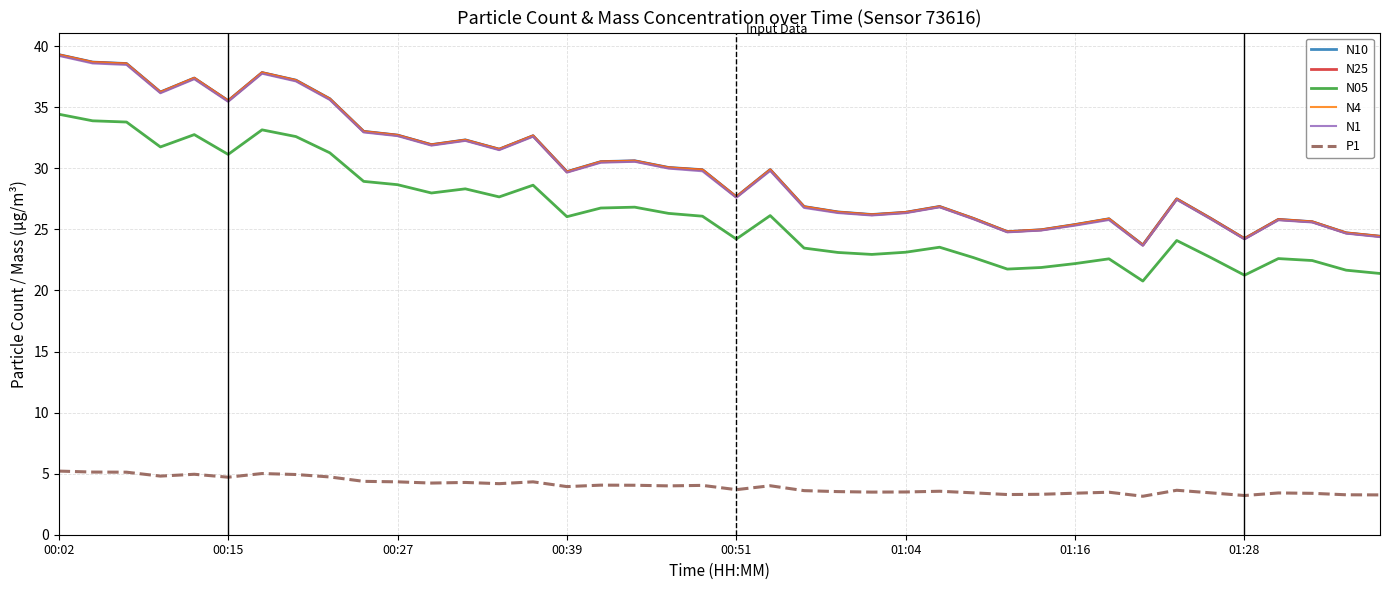

True or false: P1 and N4 cross at least once.

False